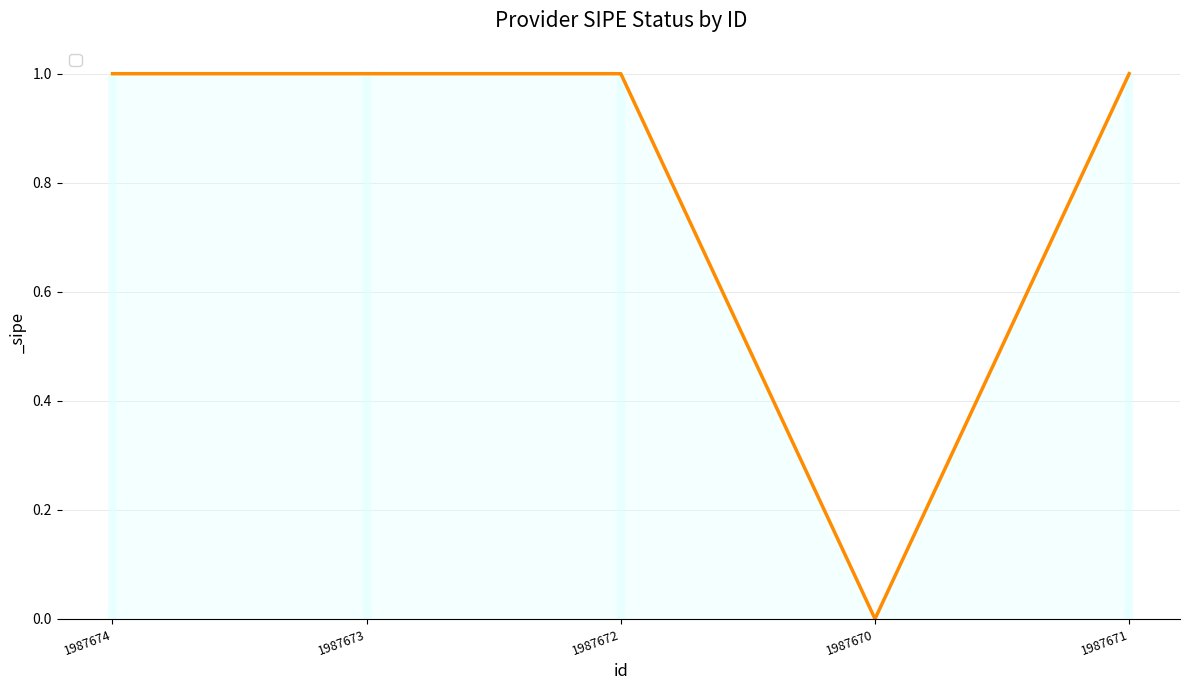

Does the chart have visible grid lines?

Yes